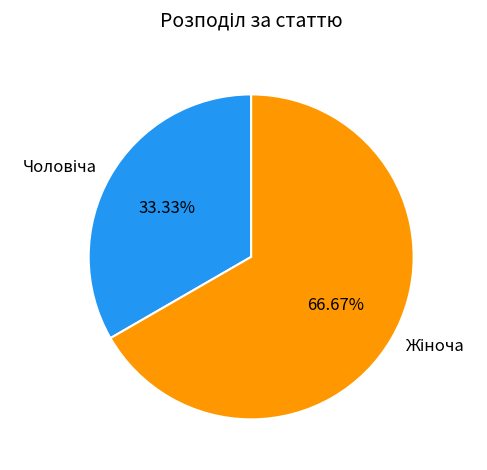

Does any single category account for the majority?

Yes